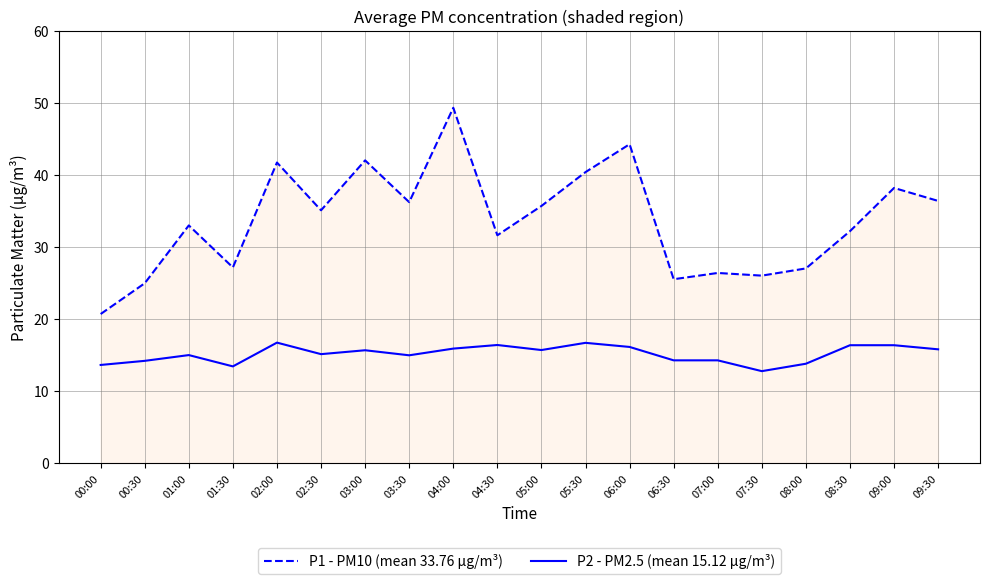

Which series has the widest spread of values?

P1 - PM10 (mean 33.76 µg/m³)